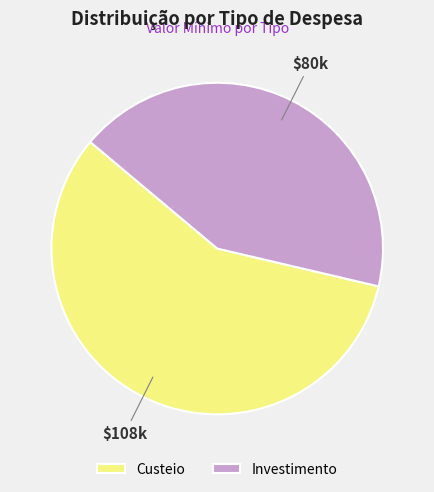

What is the majority slice?

Custeio